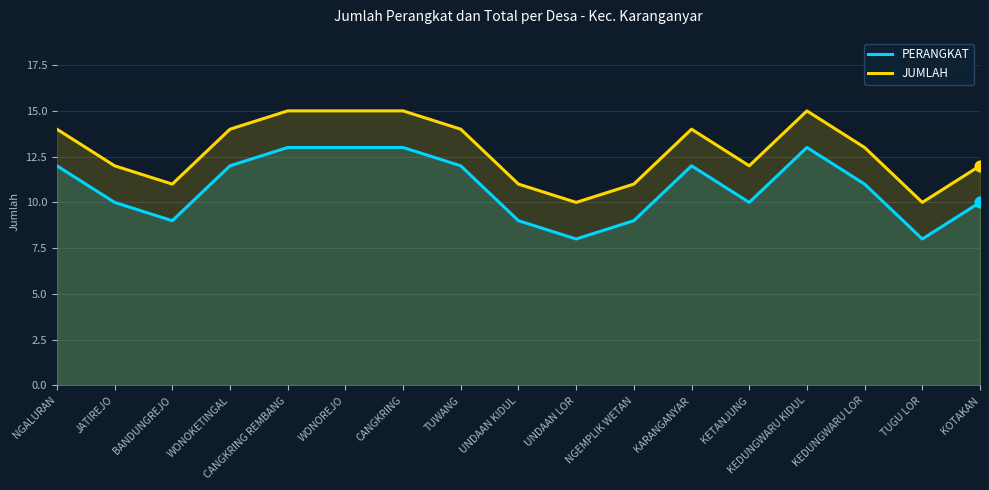

Which series has the widest spread of Y values?

PERANGKAT